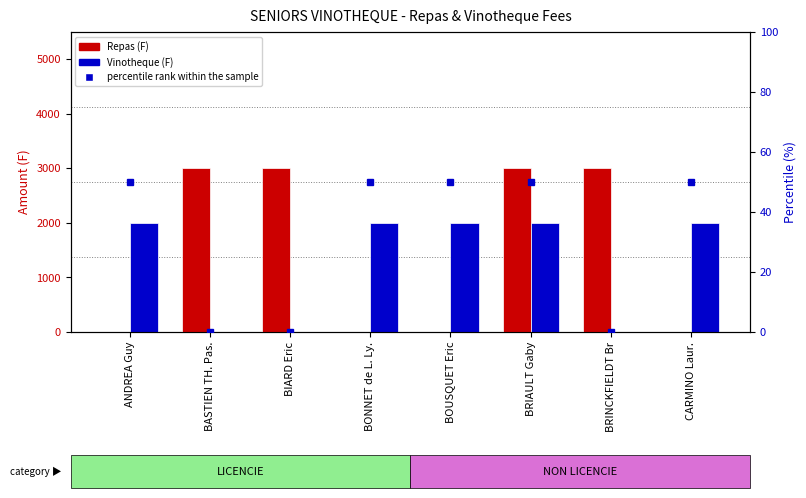

Between BASTIEN TH. Pas. and BOUSQUET Eric, which series saw the biggest shift?

Repas (F)